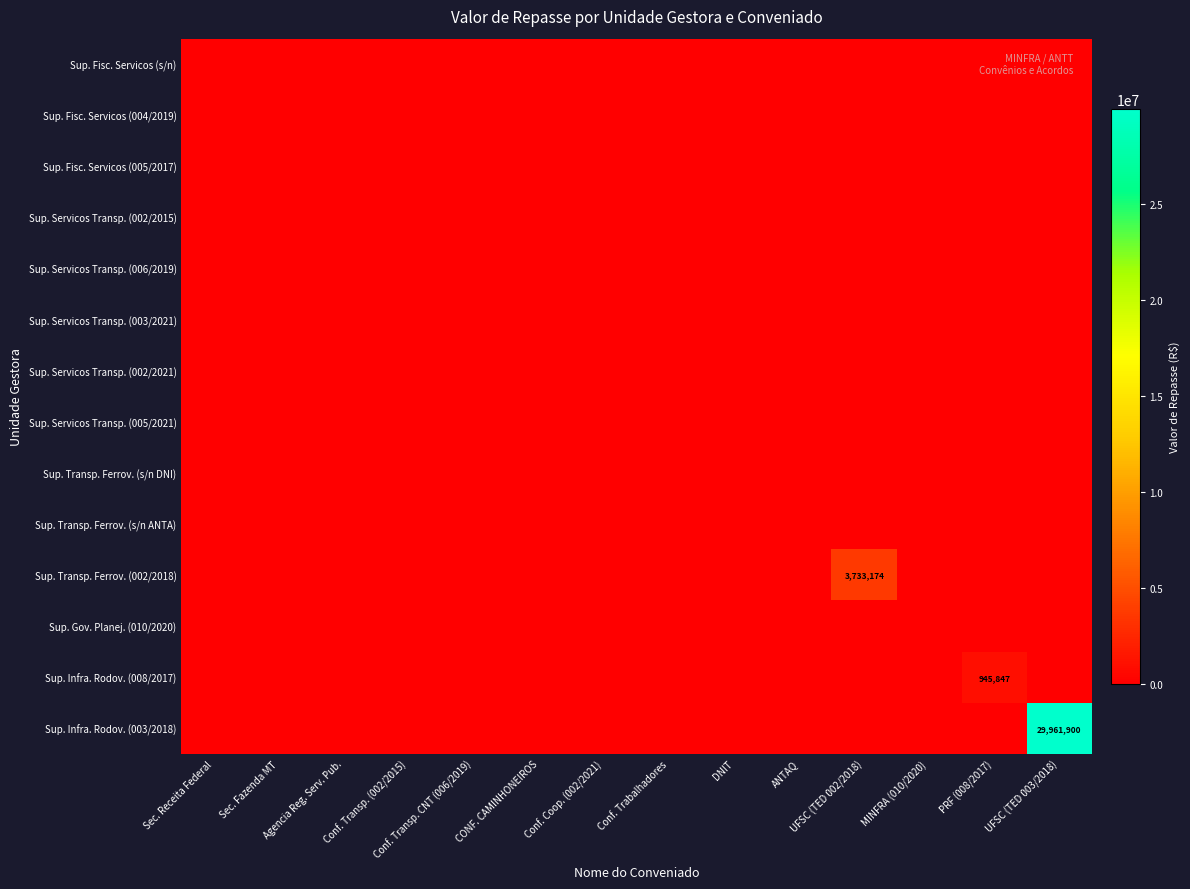

What is the greatest value displayed?

29961900.0